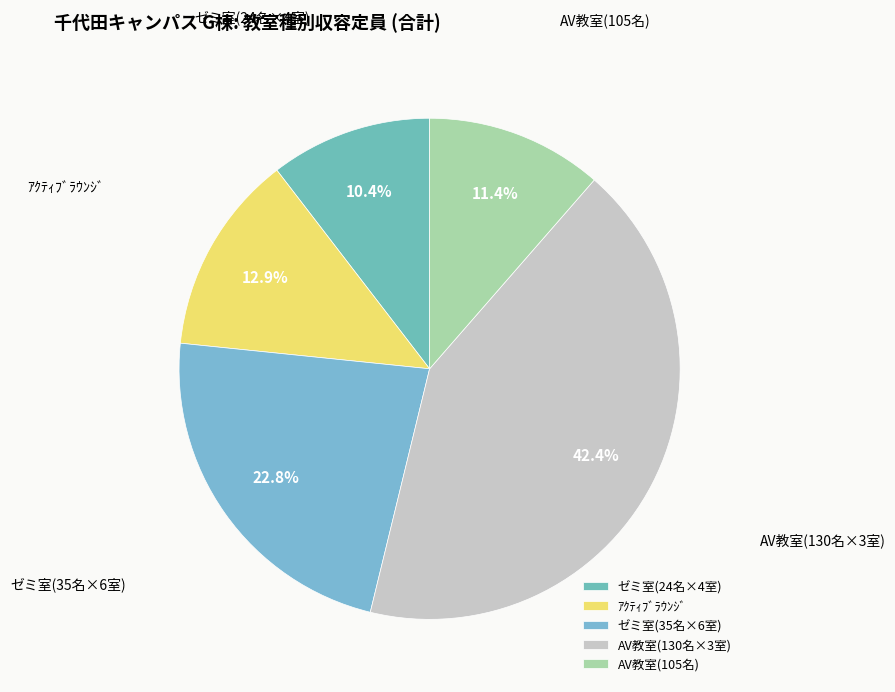

What is the largest slice in the pie chart?

AV教室(130名×3室)